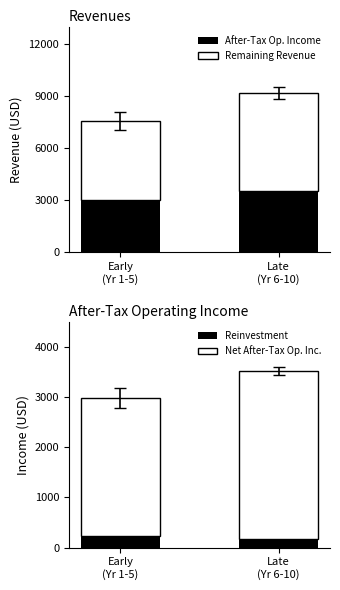

How many data points does each series have?

2